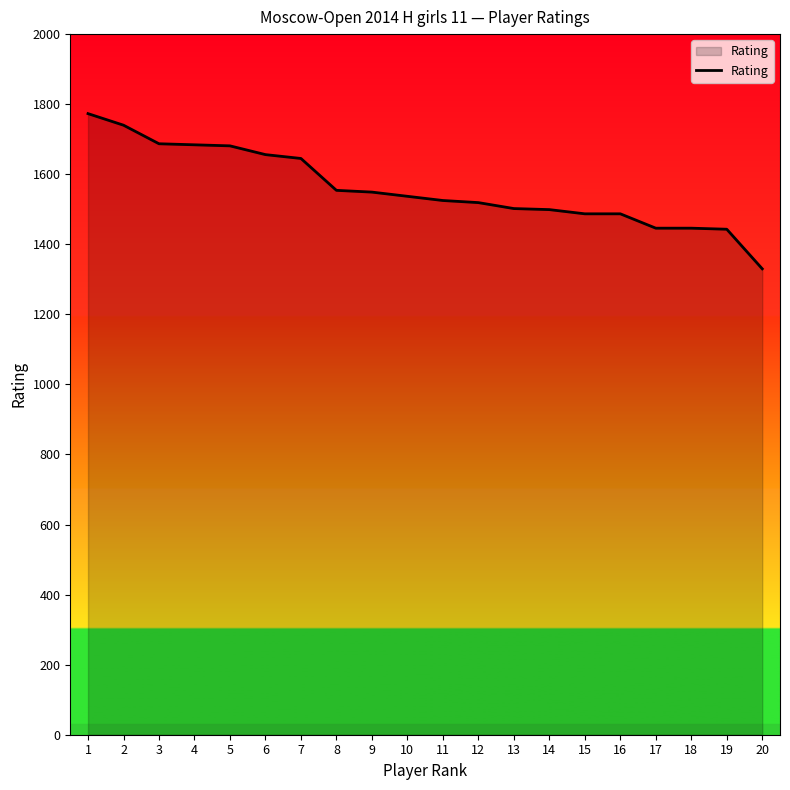

Read the value at 7.

1645